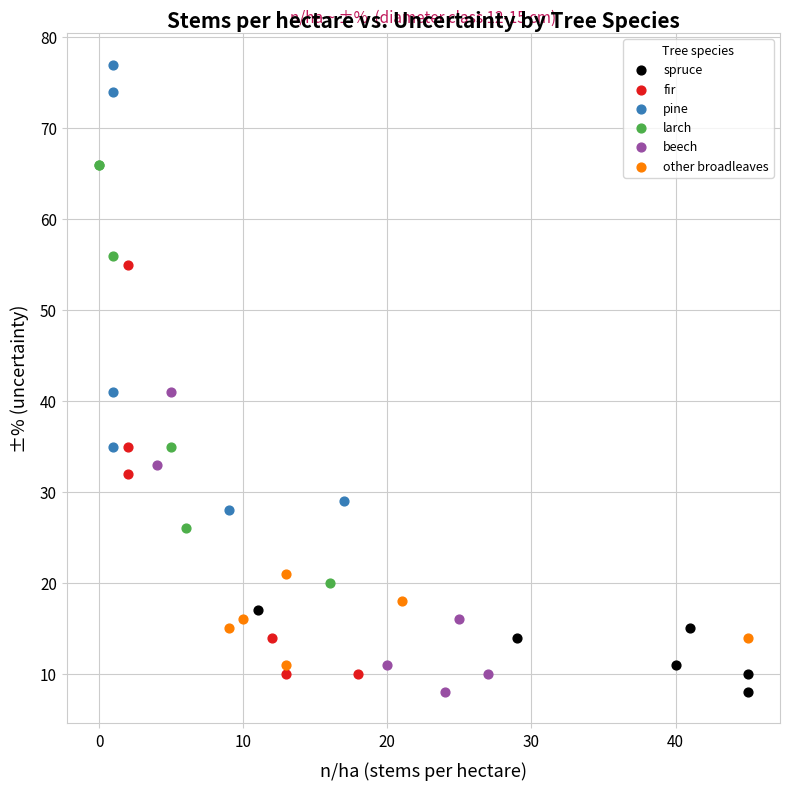

Which series reaches the maximum Y coordinate?

pine